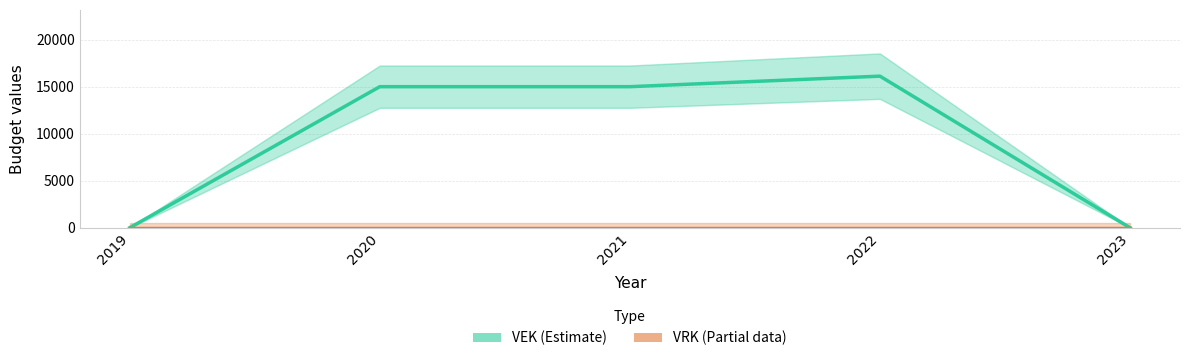

What is the difference between the maximum and minimum values in the VEK series?

16120